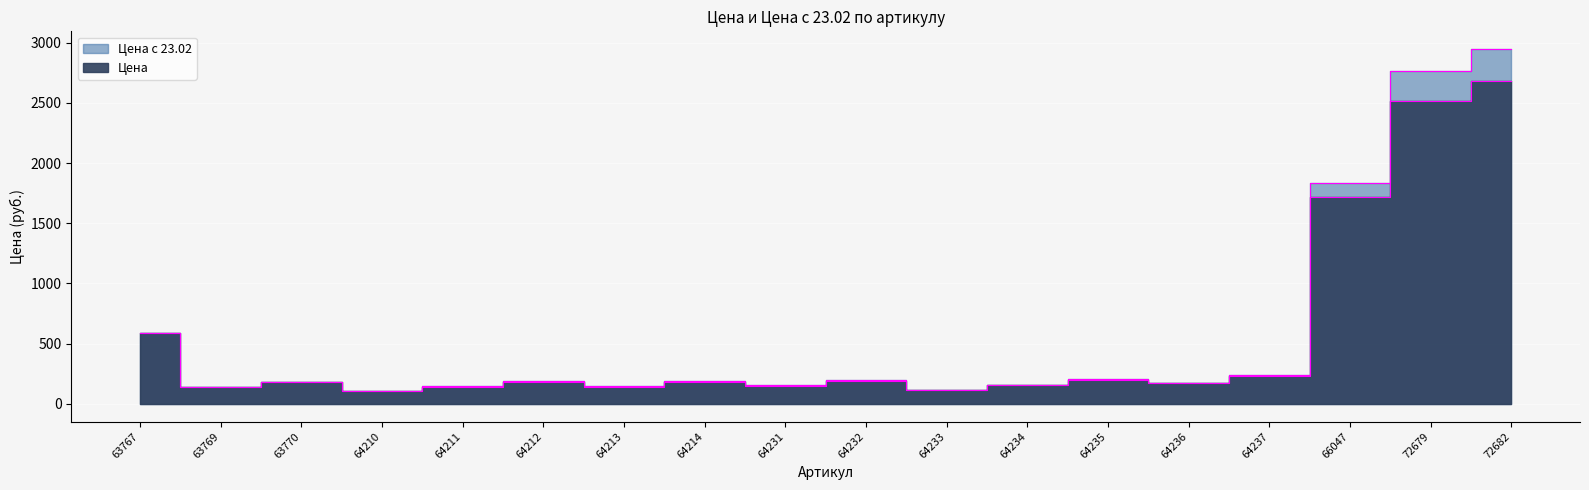

At which label does Цена с 23.02 reach its peak?

72682